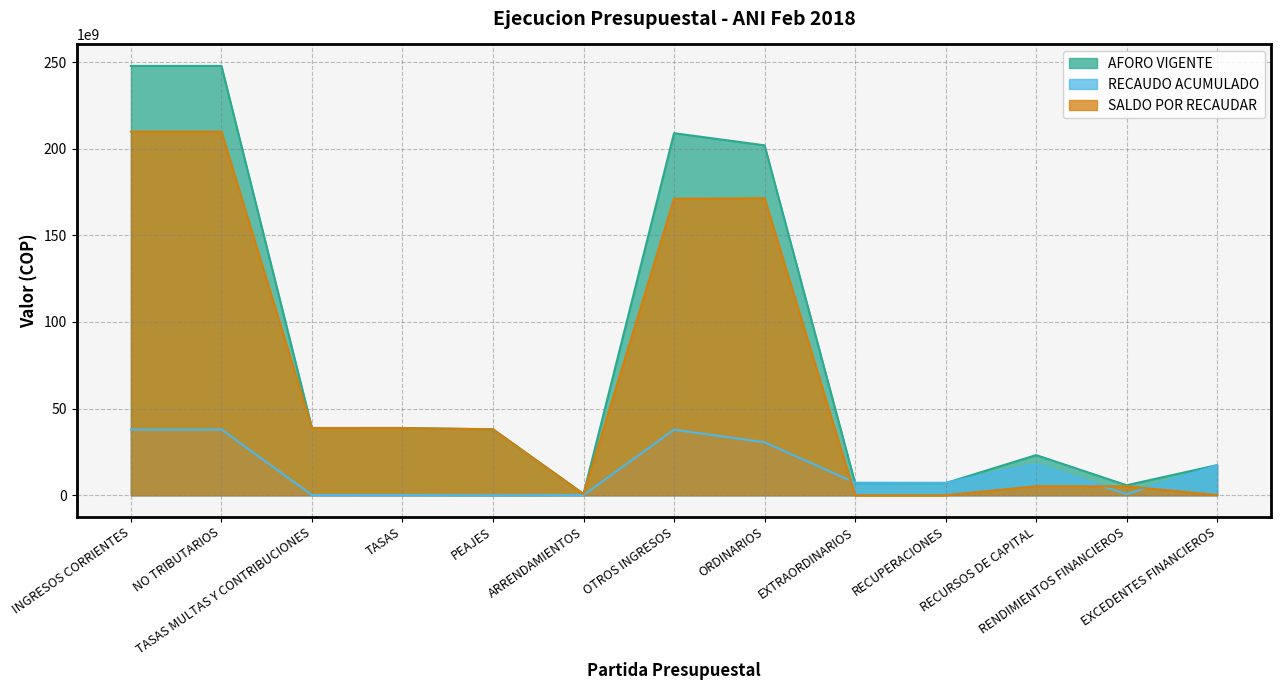

What is the approximate value of AFORO VIGENTE at OTROS INGRESOS?

208946703966.0